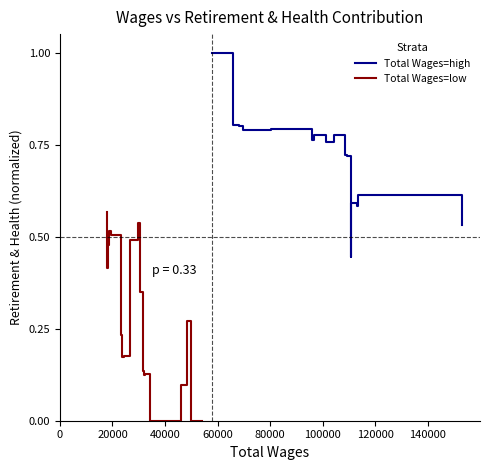

Is the value of Total Wages=low at 16 greater than the value of Total Wages=high at 140000?

No